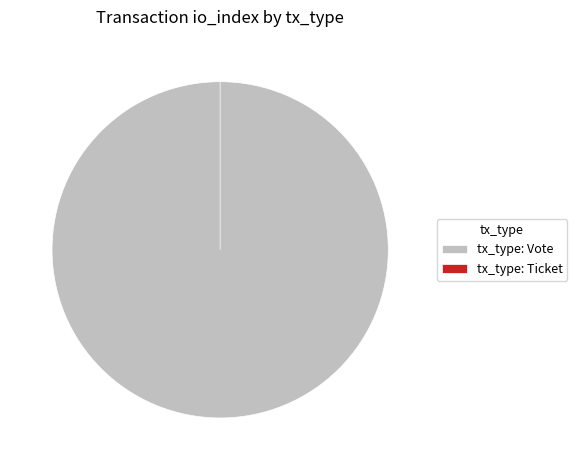

Which has a higher value, tx_type: Ticket or tx_type: Vote?

tx_type: Vote